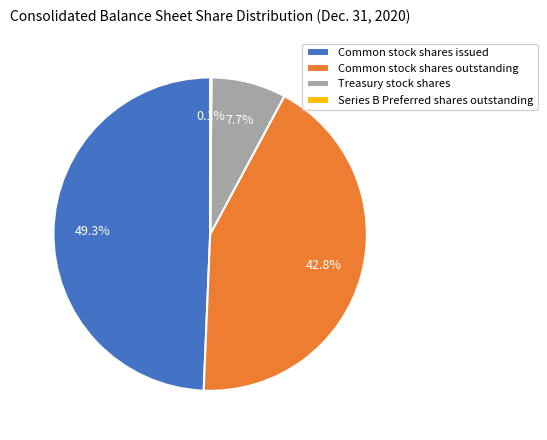

To the nearest percent, what portion does Treasury stock shares represent?

8%